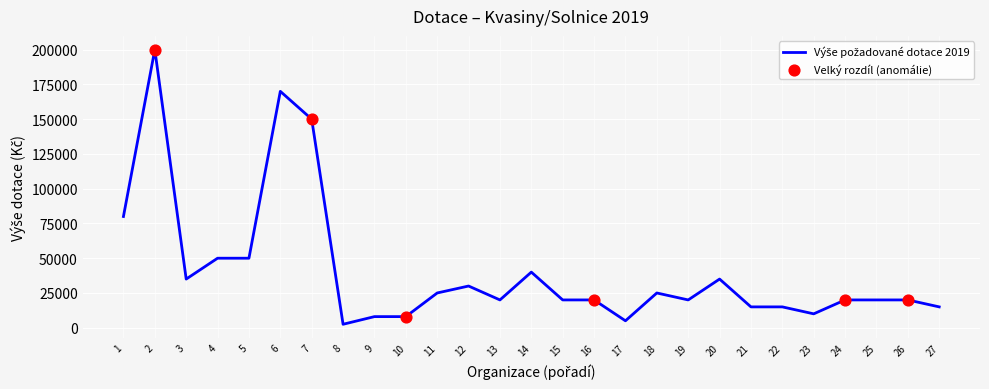

Which has a higher value, 24 or 9?

24